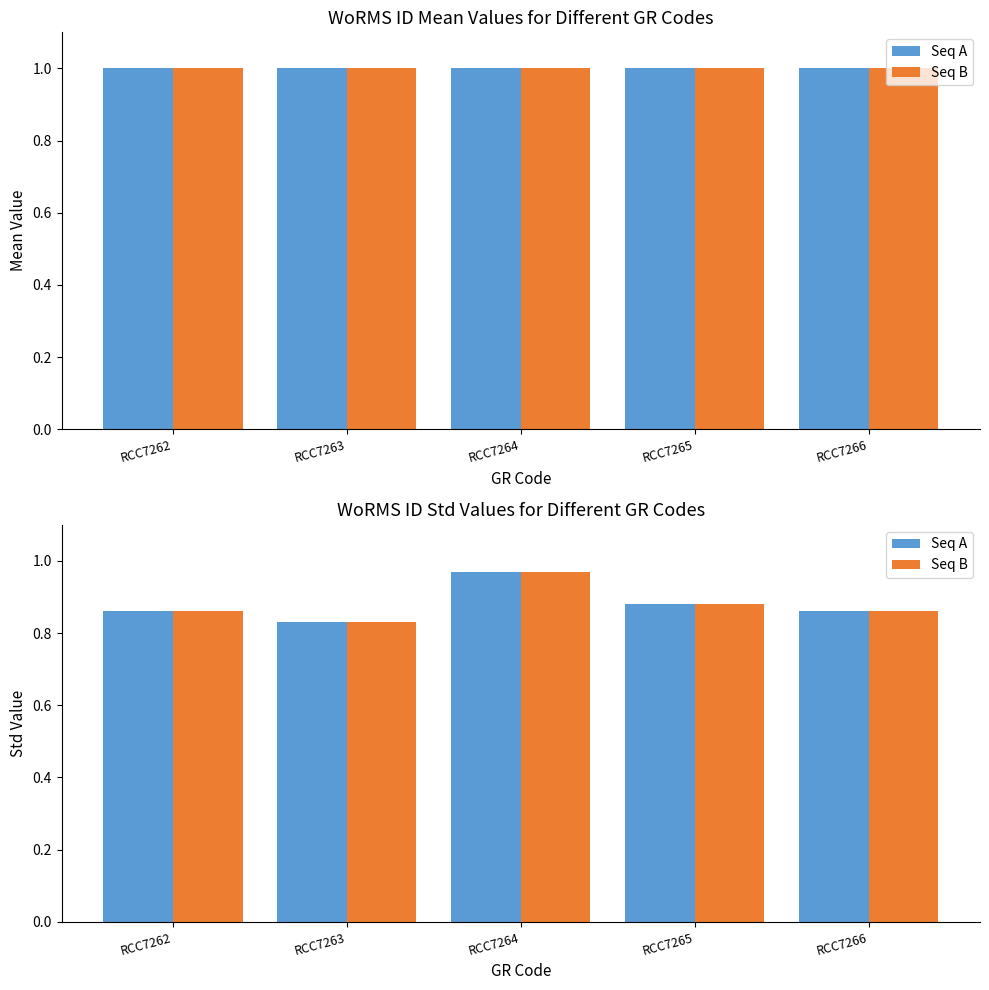

Are the bars horizontal?

No